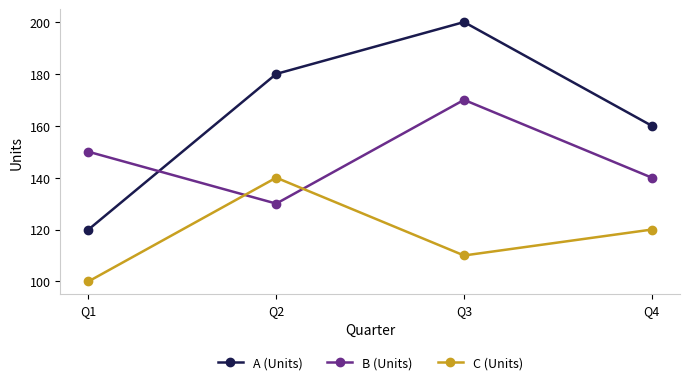

Where is B (Units) nearest to the value 150?

Q1